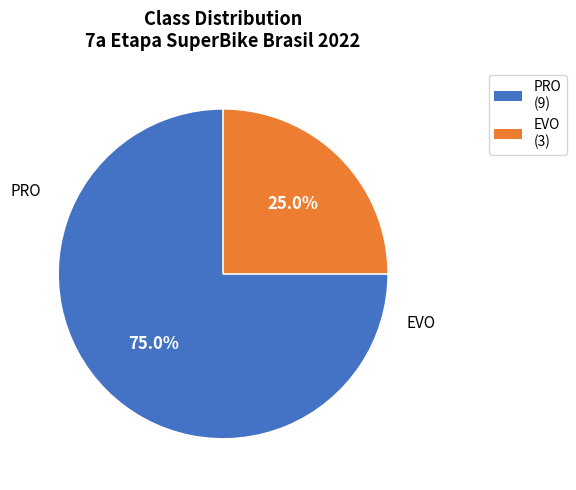

To the nearest percent, what percentage of the pie is EVO?

25%